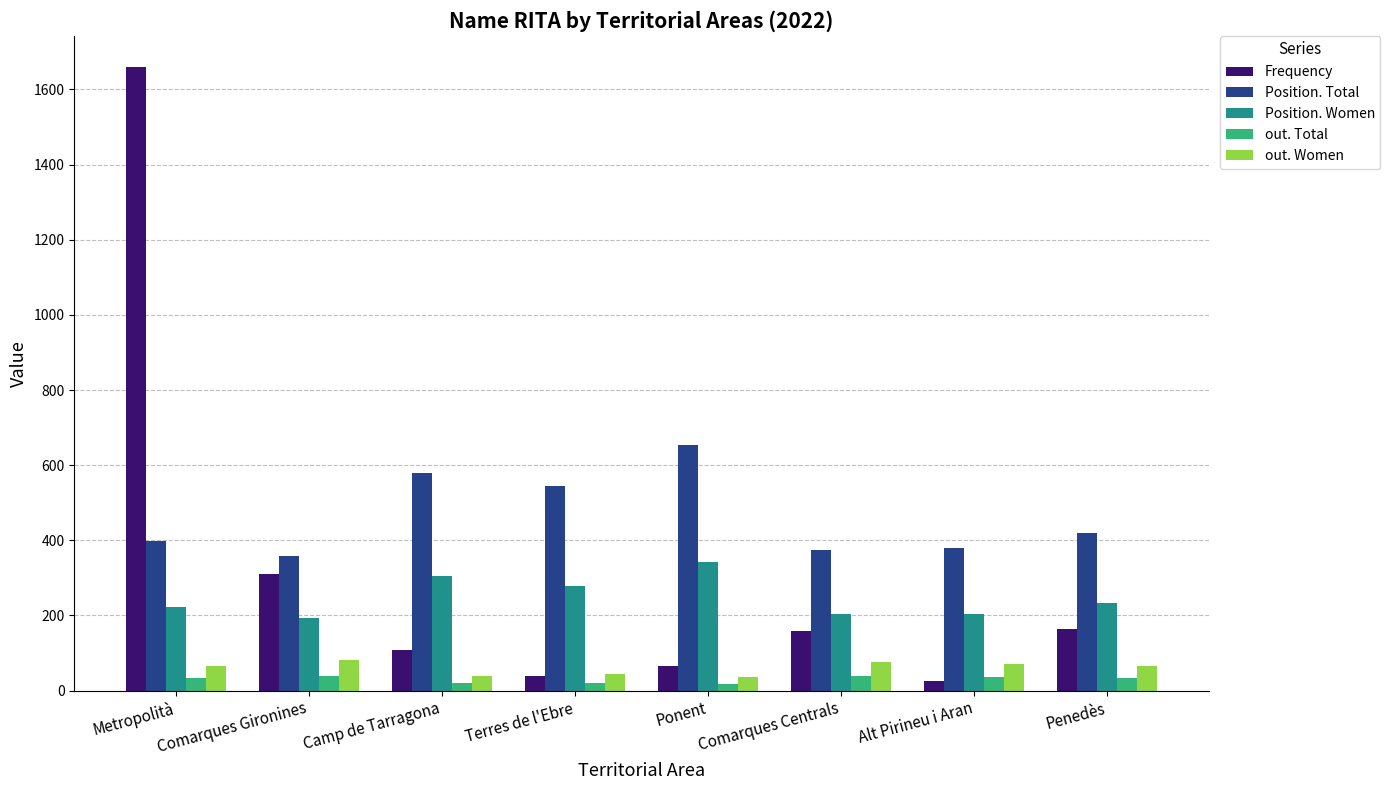

What is the difference between the Position. Total values at Metropolità and Comarques Gironines?

40